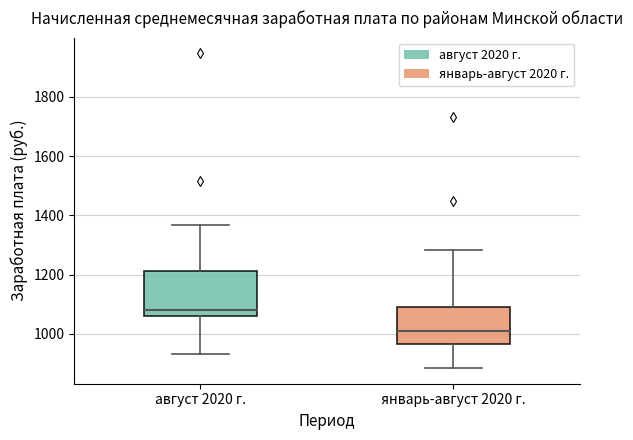

Reading left to right, read every box against the y-axis: the position of its median line, the range the box covers, and the ends of its whiskers. The values are not printed on the chart, so give them approximately, as read against the axis.

август 2020 г.: median 1080, box 1060 to 1220, whiskers 940 to 1360
январь-август 2020 г.: median 1000, box 960 to 1100, whiskers 880 to 1280